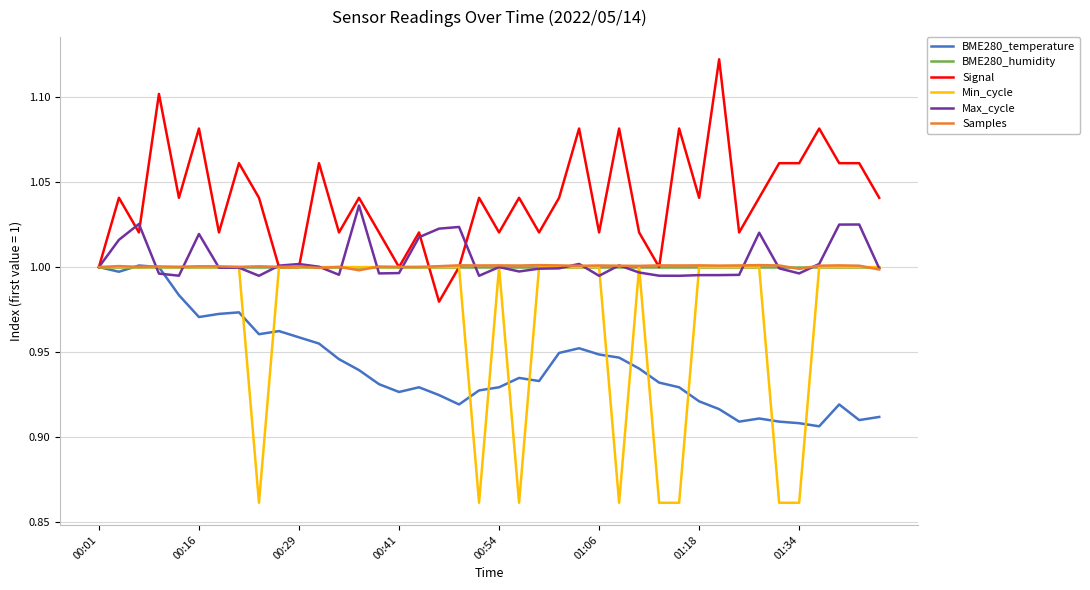

How many lines are shown in the chart?

6